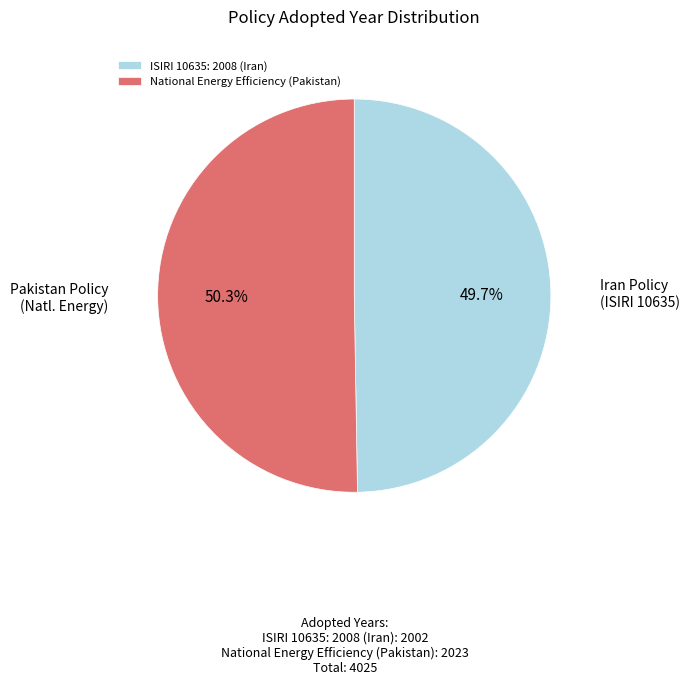

Combined, what portion of the pie is National Energy Efficiency (Pakistan) and ISIRI 10635: 2008 (Iran)?

100.0%